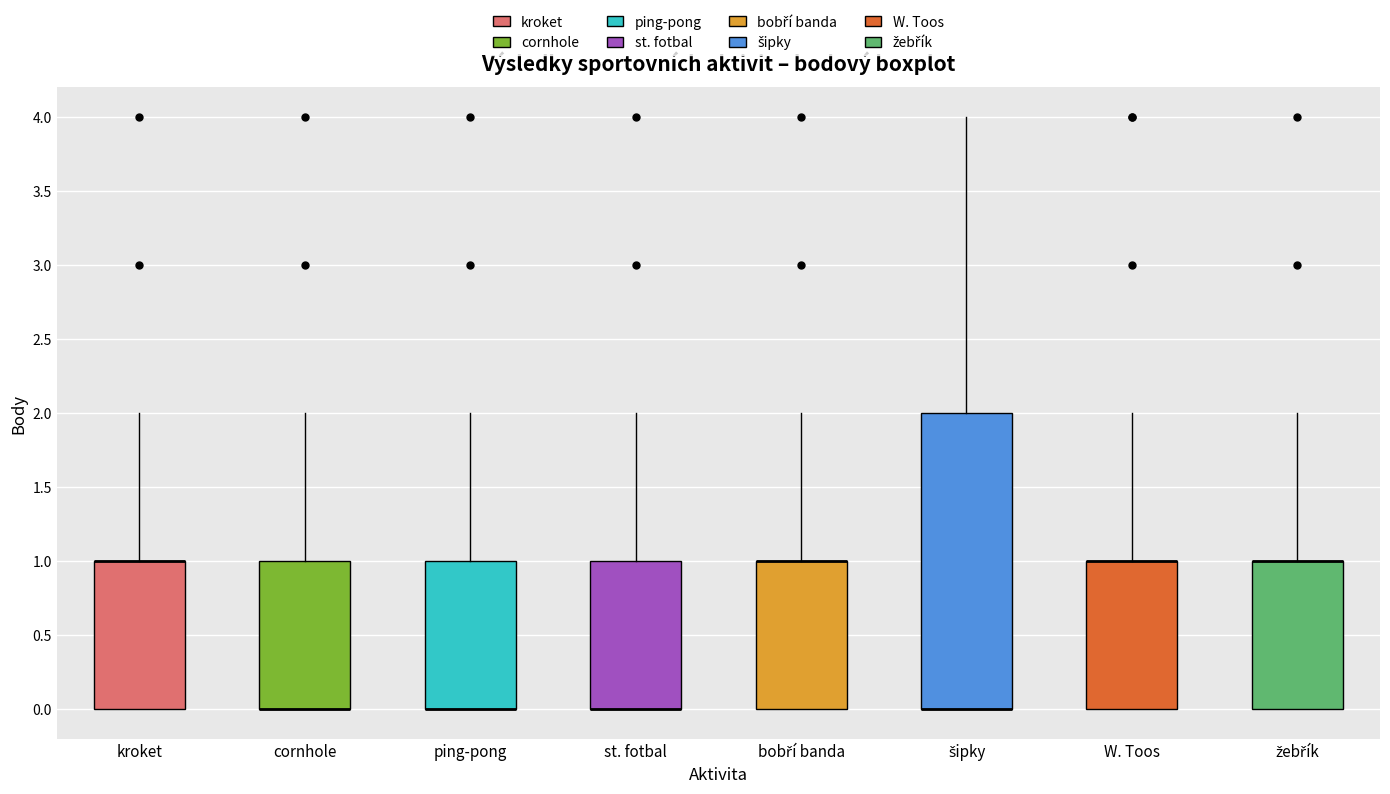

Which box is the tallest, from its lower edge to its upper edge?

šipky